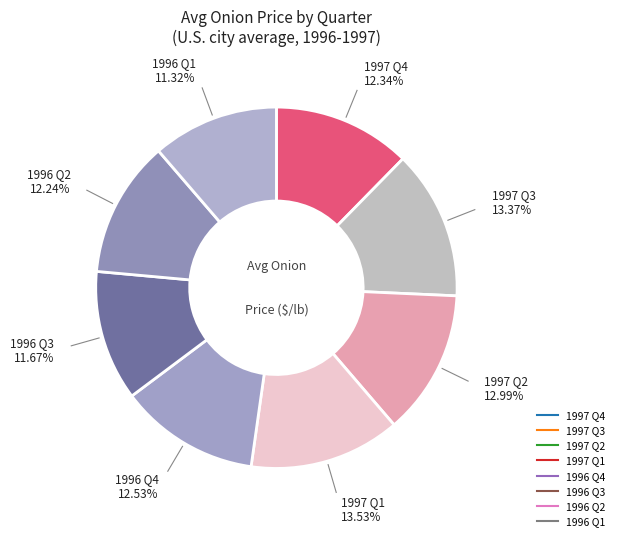

How much of the chart is everything except 1997 Q1?

86.5%